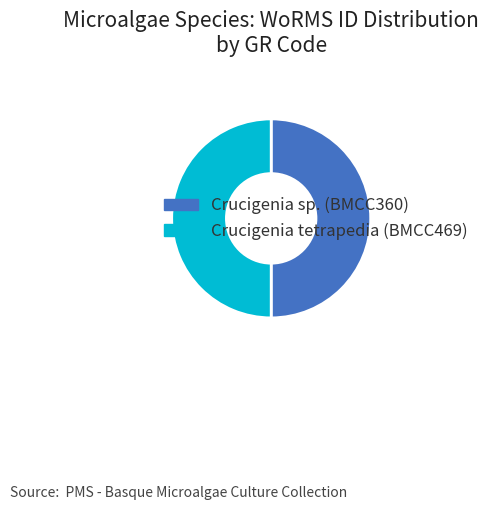

Combined, do Crucigenia sp. (BMCC360) and Crucigenia tetrapedia (BMCC469) account for over 50%?

Yes